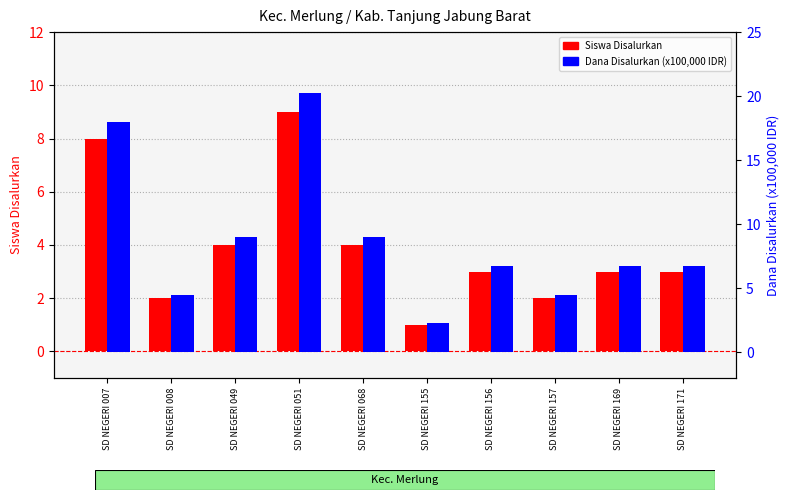

Where does the Dana Disalurkan (x100,000 IDR) series first go above 6?

SD NEGERI 007